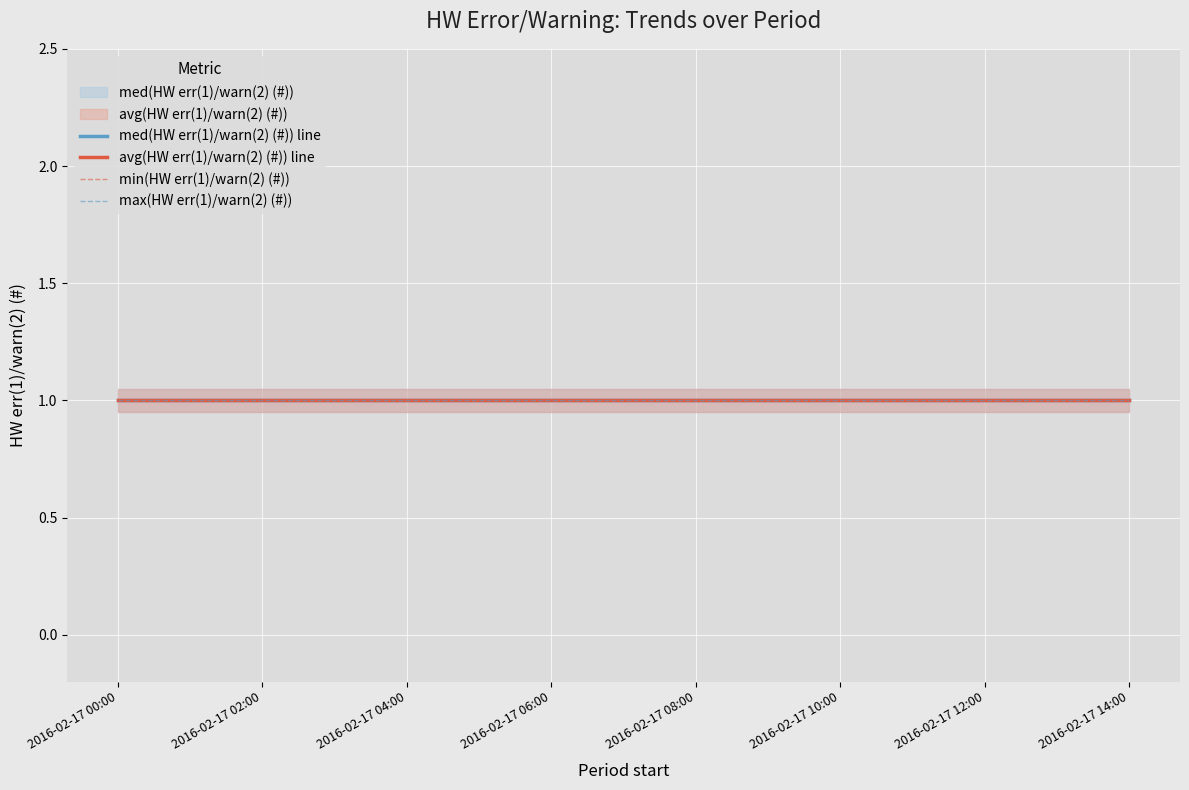

What is the sum of all max(HW err(1)/warn(2) (#)) values?

15